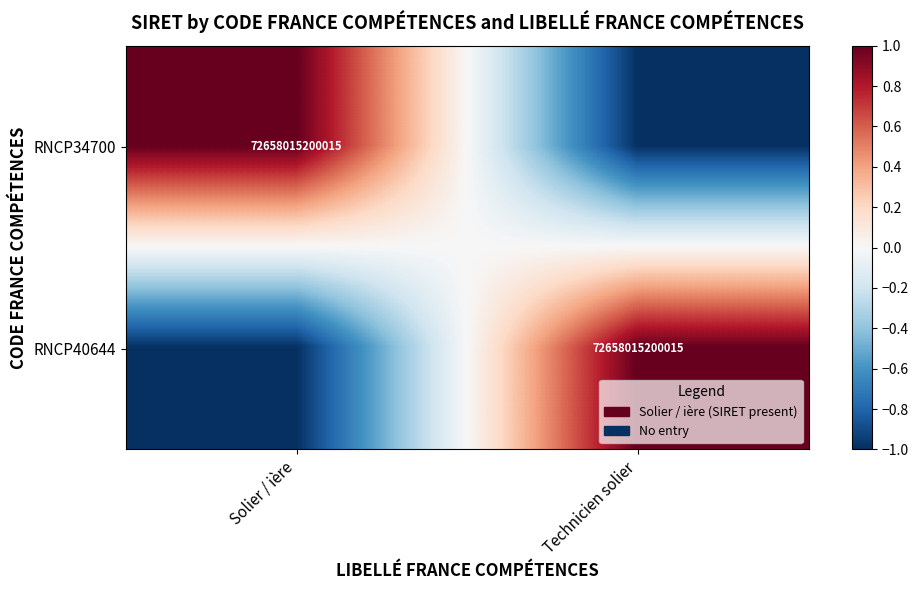

True or false: RNCP34700 has a value of 24078529137333 at Solier / ière.

False